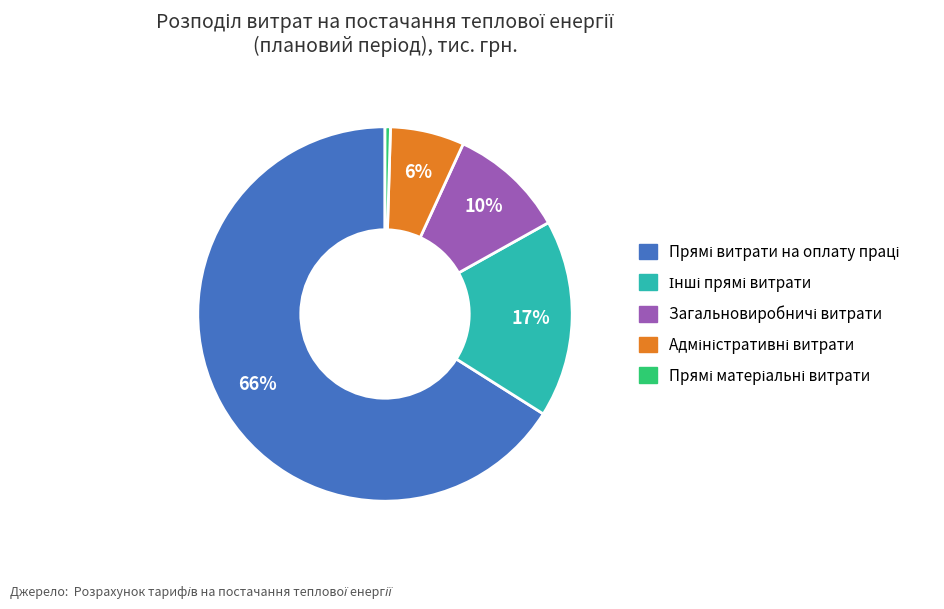

Is there a majority slice in this chart?

Yes